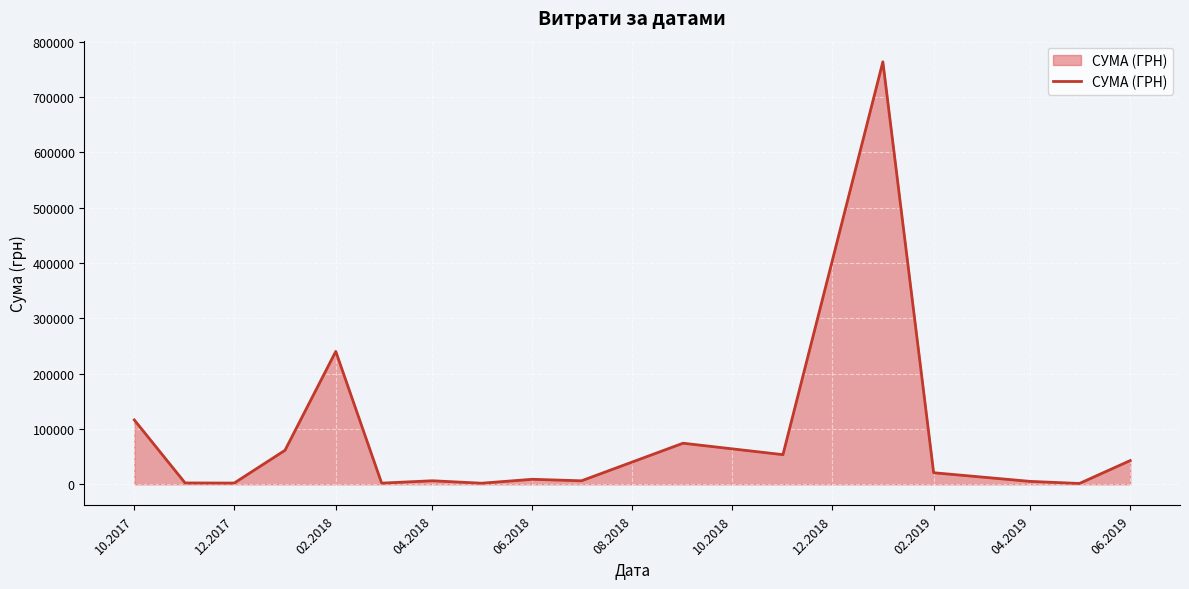

What is the greatest value displayed?

763991.5